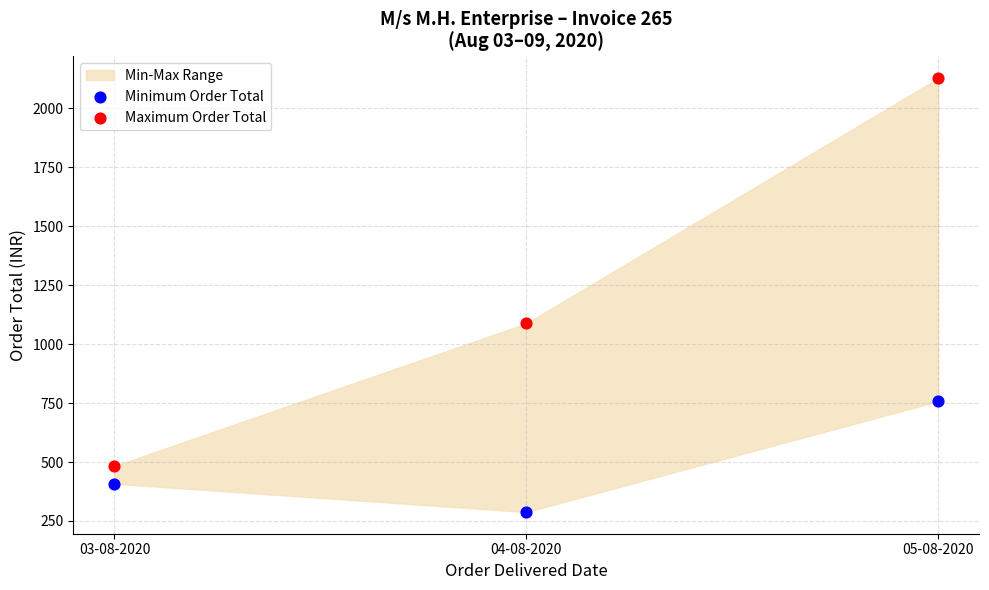

In the Minimum Order Total series, what Y value is closest to 523?

408